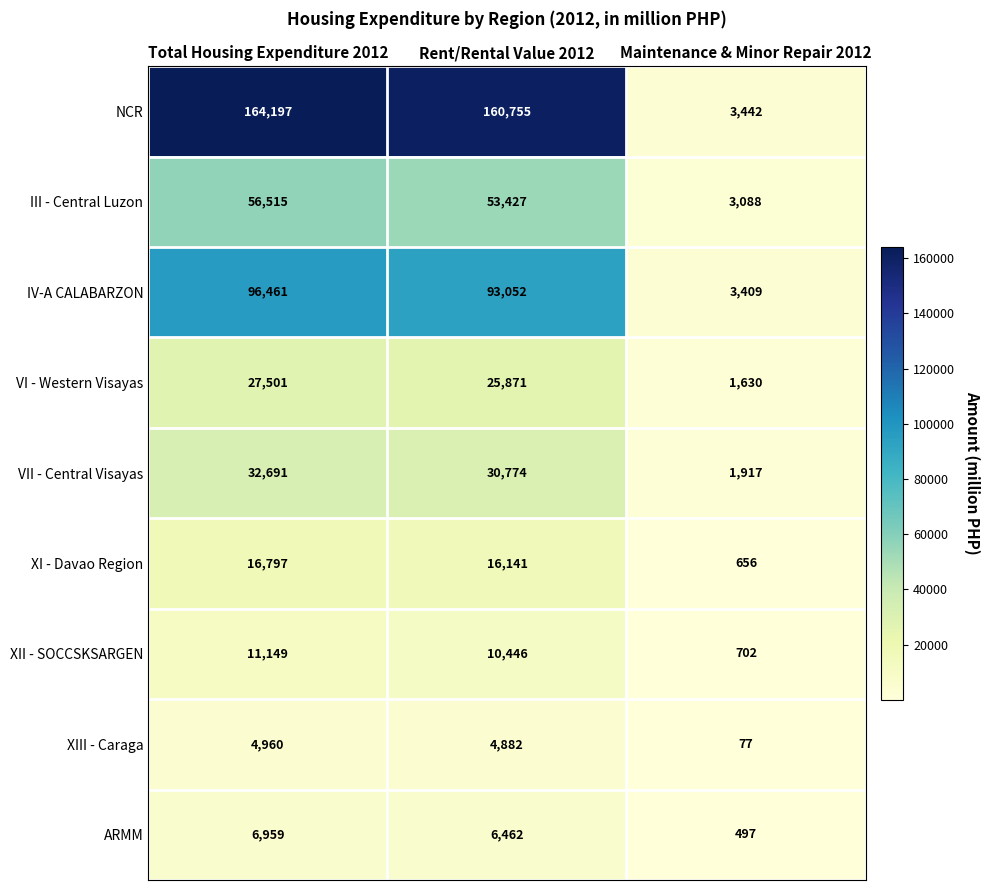

What is the difference between the highest and lowest values at Total Housing Expenditure 2012?

159237